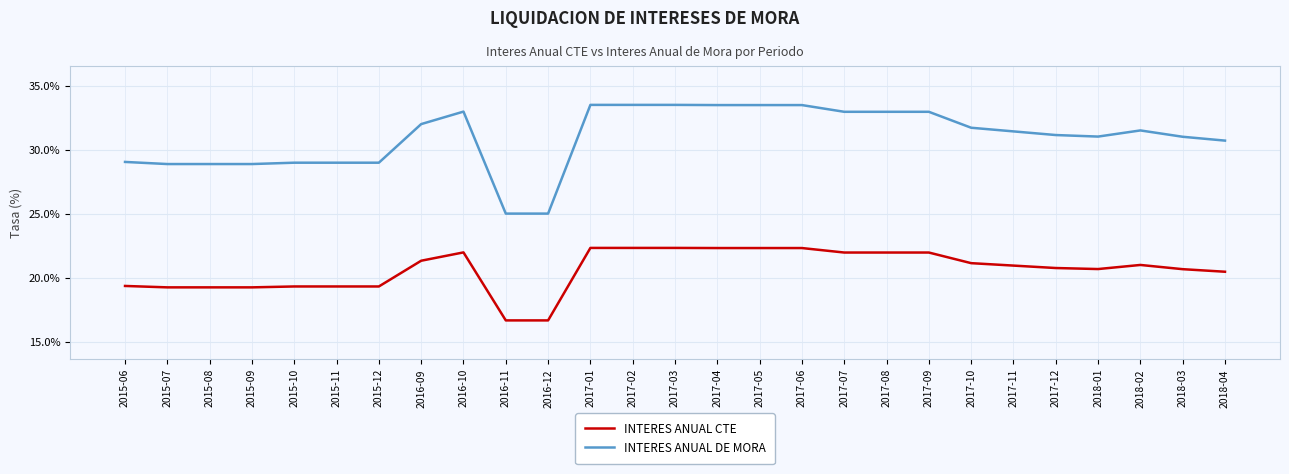

How many lines are shown in the chart?

2